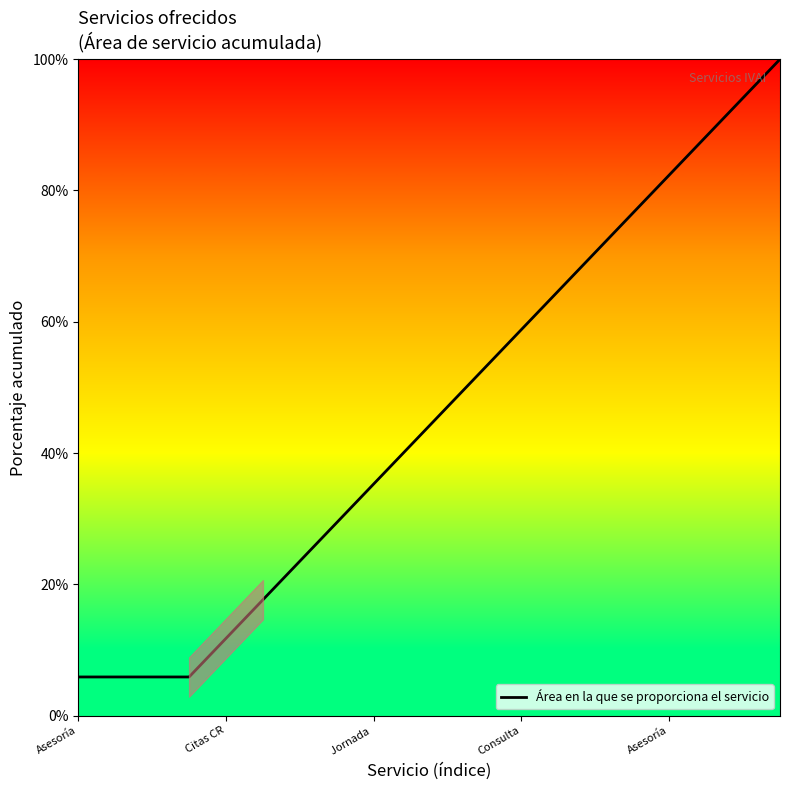

What is the minimum value shown in the chart?

5.9